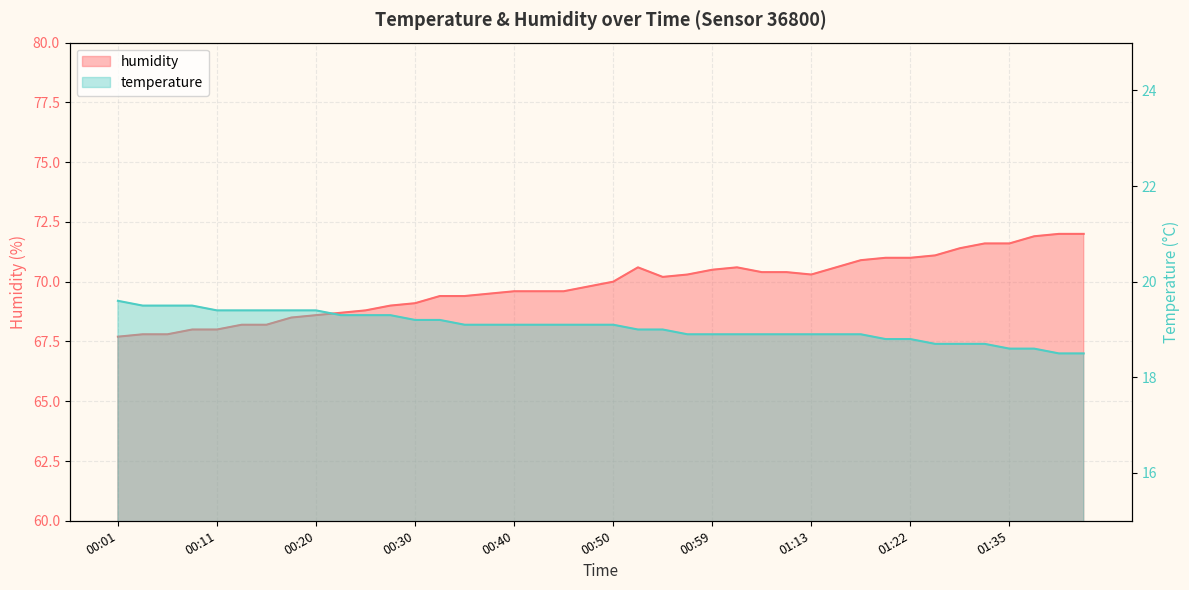

At which label is temperature closest to 19?

00:52